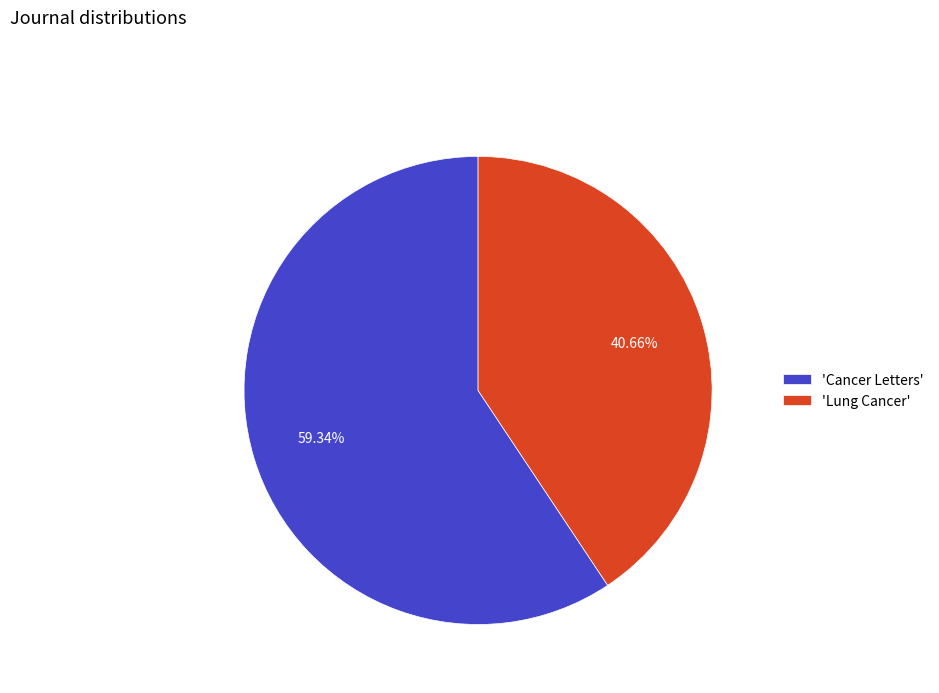

Is the sum of 'Lung Cancer' and 'Cancer Letters' greater than half?

Yes